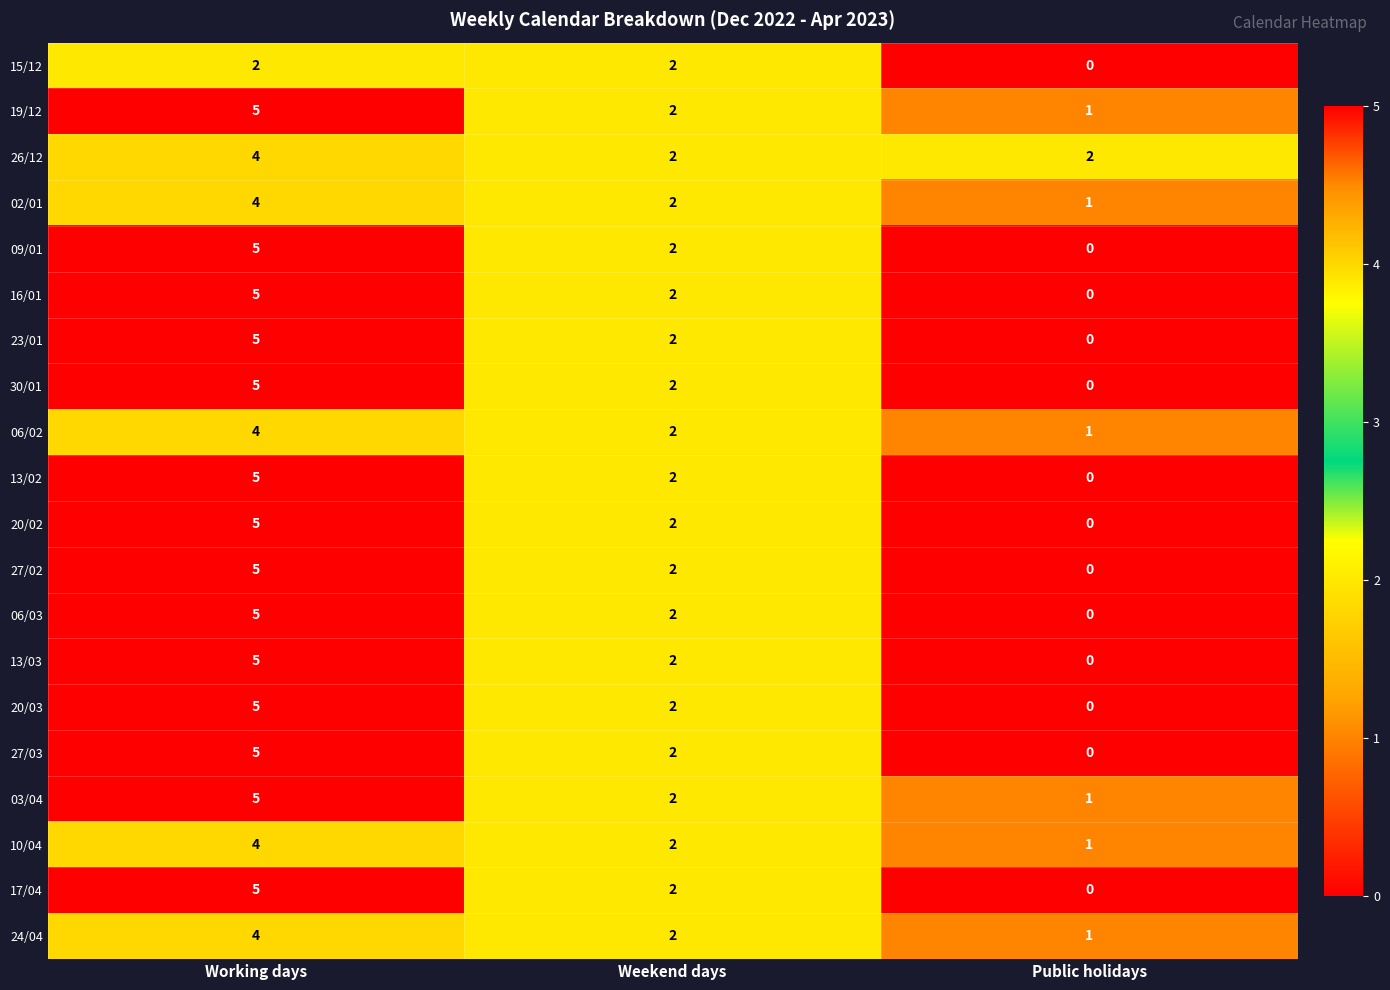

Rank the categories by 27/03 value from lowest to highest.

Public holidays, Weekend days, Working days